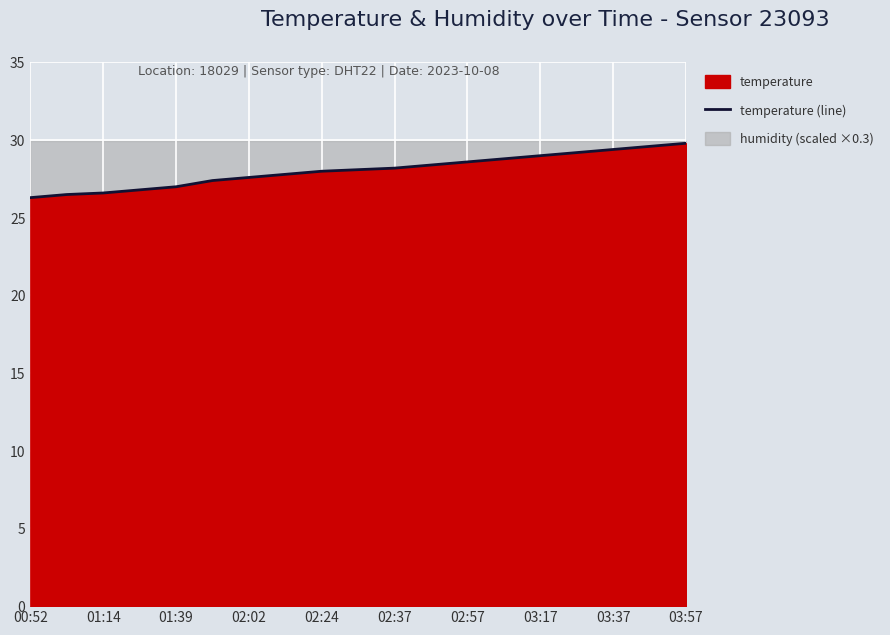

The temperature (line) series shows 47.3 at 01:39. True or false?

False